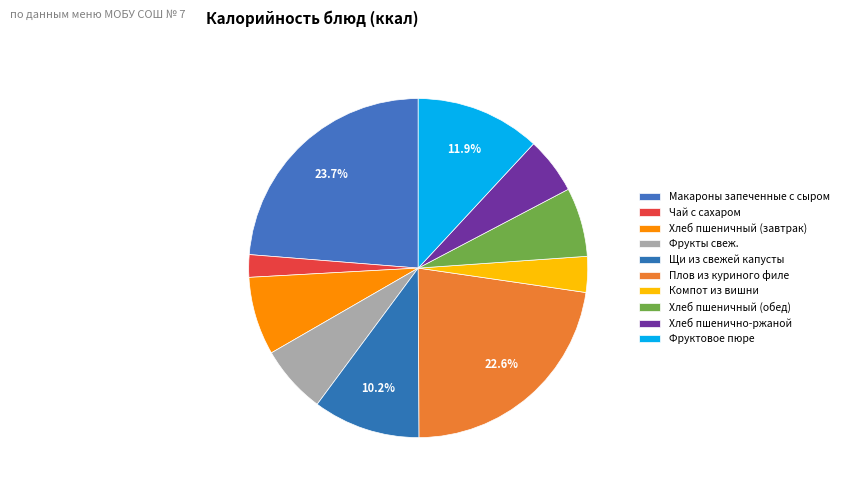

Which slice is the smallest?

Чай с сахаром